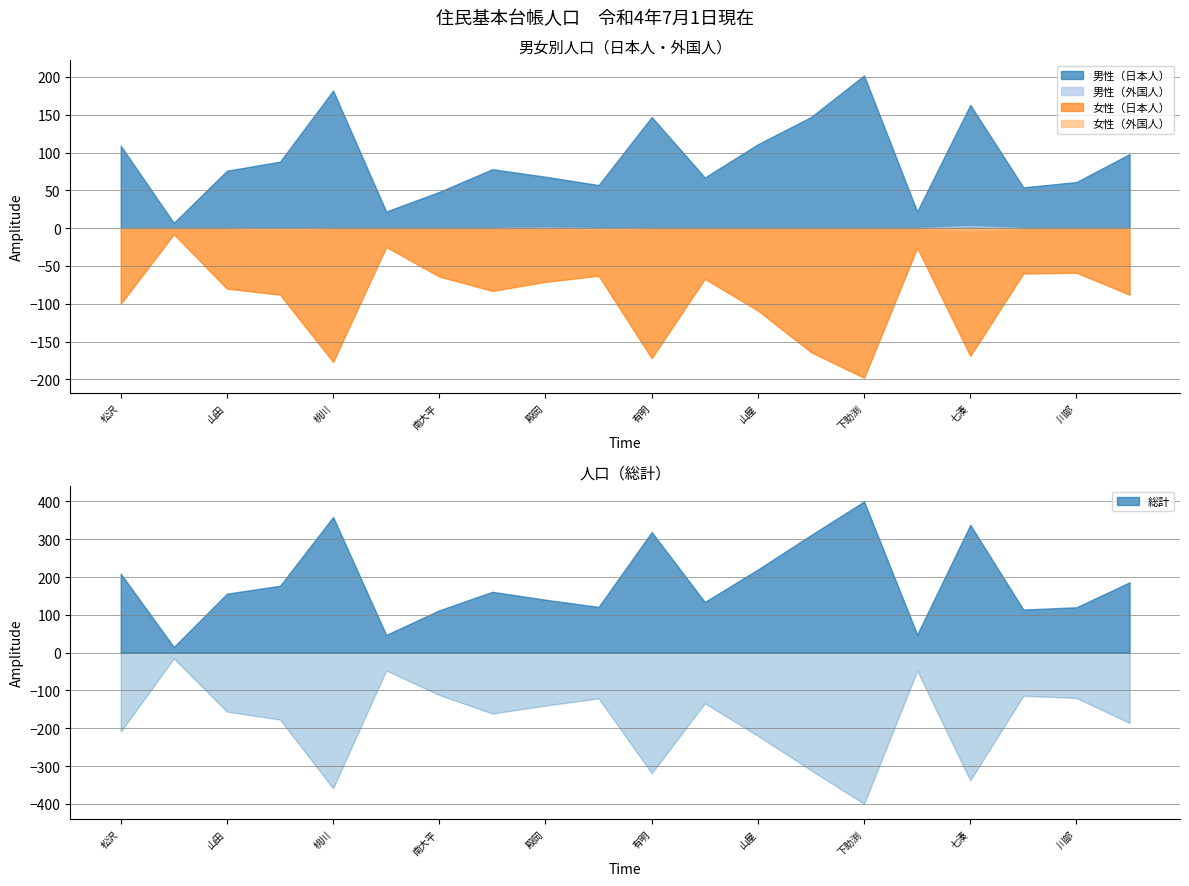

Between 岩野沢 and 有明, which series saw the biggest shift?

総計